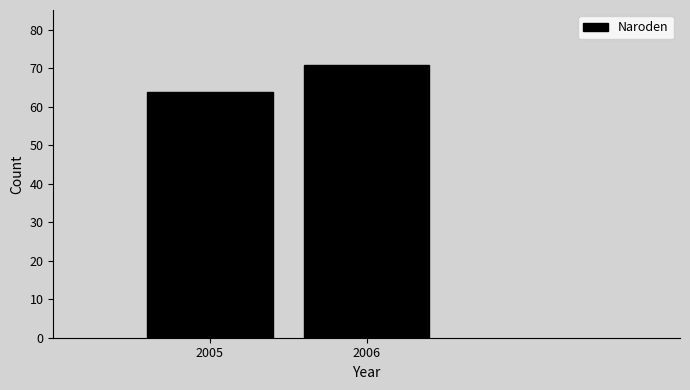

Reading left to right, extract all data points from this chart.

2005=64	2006=71